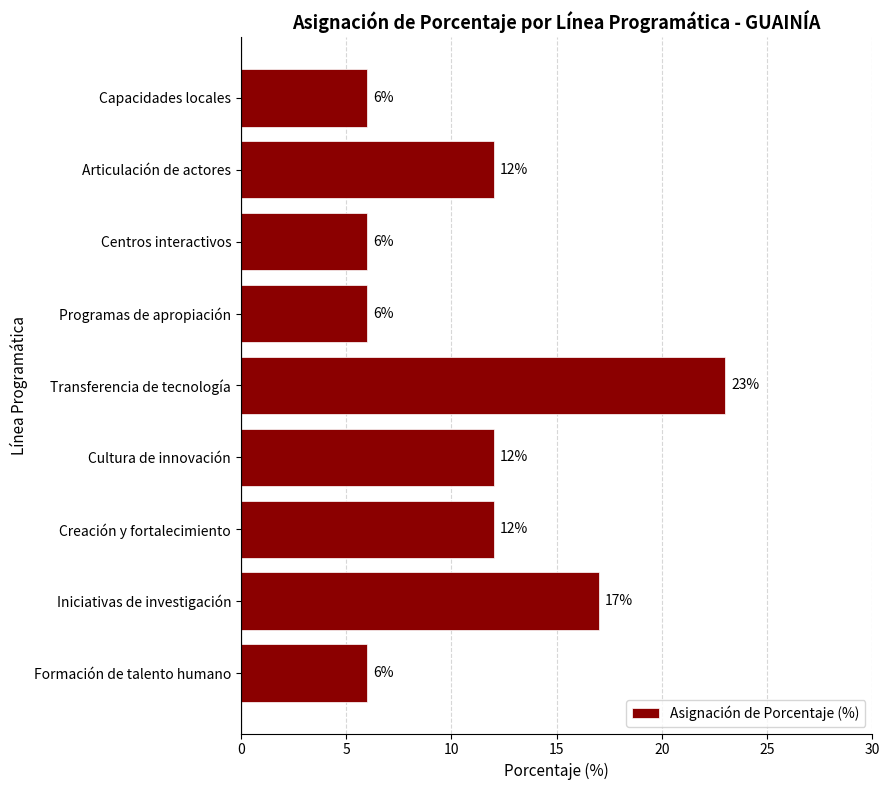

How many values are between 6 and 12?

7